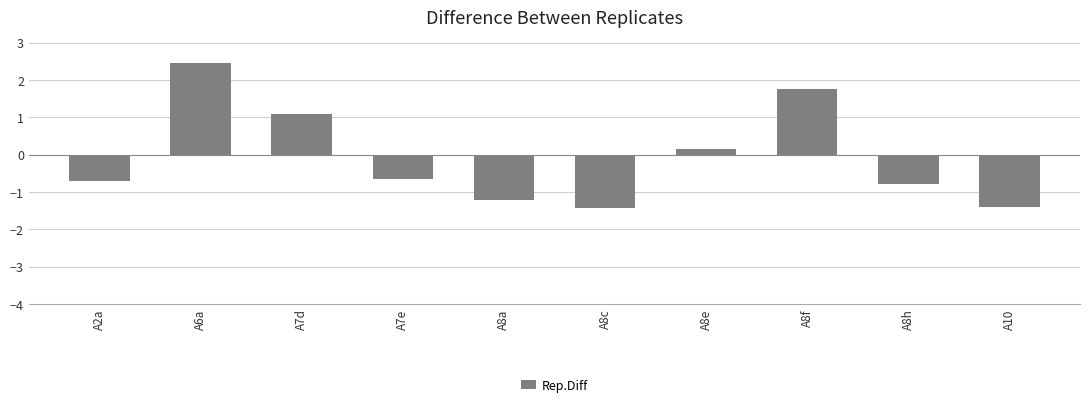

What is the value of the 4th bar from the left?

-0.6